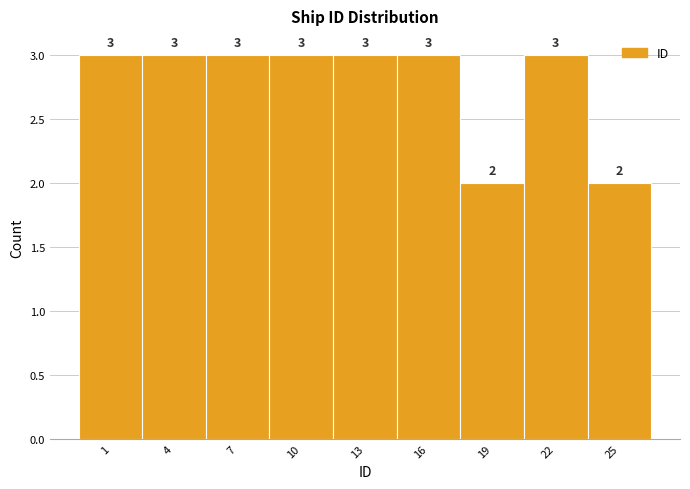

Reading left to right, what are all the values shown in this chart?

3	3	3	3	3	3	2	3	2